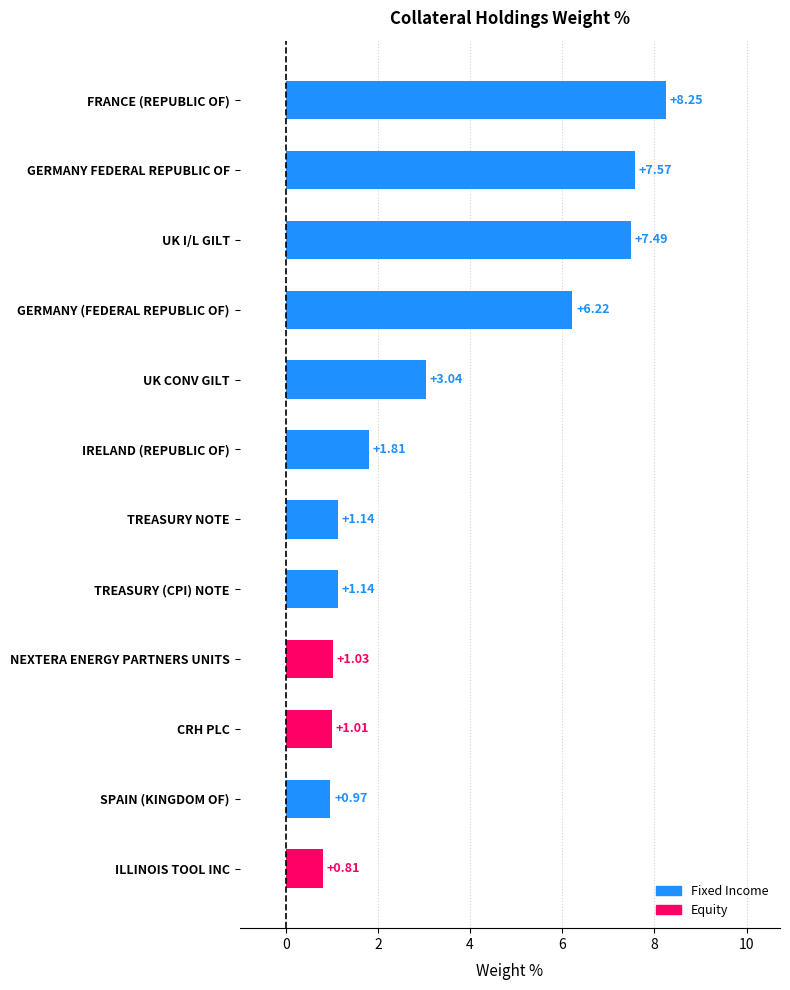

How many bars are there in total?

12